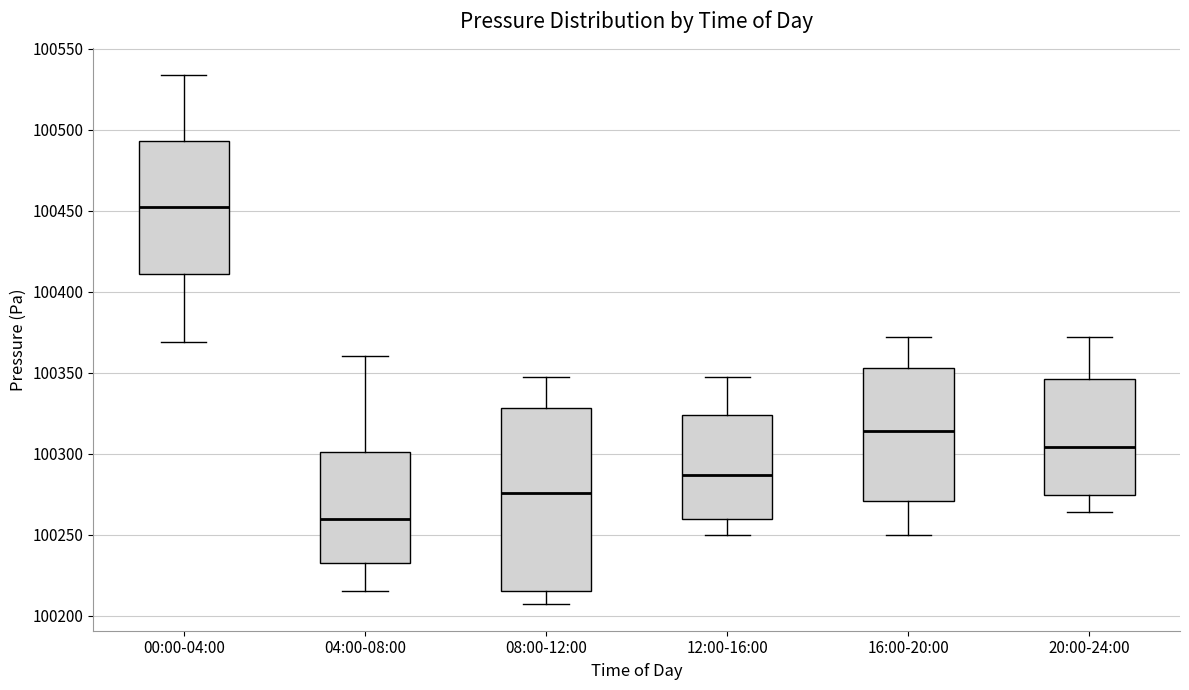

Reading left to right, transcribe this box plot: for each box, give where its median line is, the range the box spans, and where its two whiskers end, as read against the y-axis. The values are not printed on the chart, so give them approximately, as read against the axis.

00:00-04:00: median 100450, box 100410 to 100495, whiskers 100370 to 100535
04:00-08:00: median 100260, box 100235 to 100300, whiskers 100215 to 100360
08:00-12:00: median 100275, box 100215 to 100330, whiskers 100205 to 100345
12:00-16:00: median 100285, box 100260 to 100325, whiskers 100250 to 100345
16:00-20:00: median 100315, box 100270 to 100355, whiskers 100250 to 100370
20:00-24:00: median 100305, box 100275 to 100345, whiskers 100265 to 100370